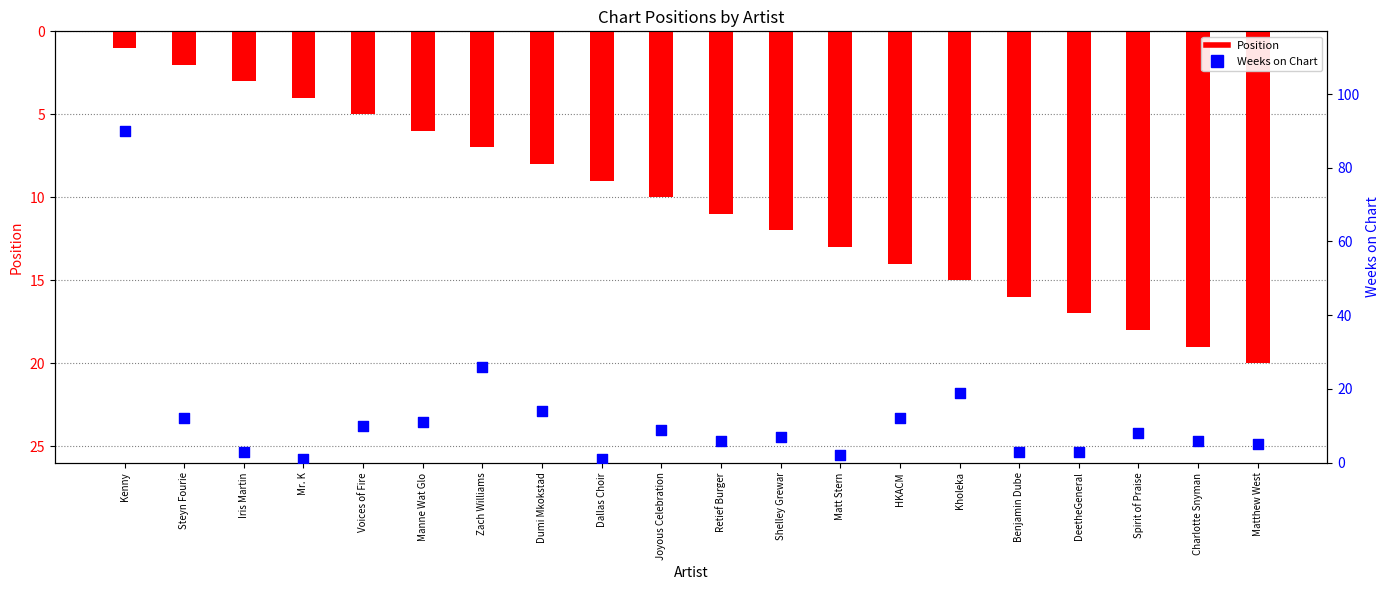

Is the value of Position at Charlotte Snyman greater than the value of Weeks on Chart at Iris Martin?

Yes